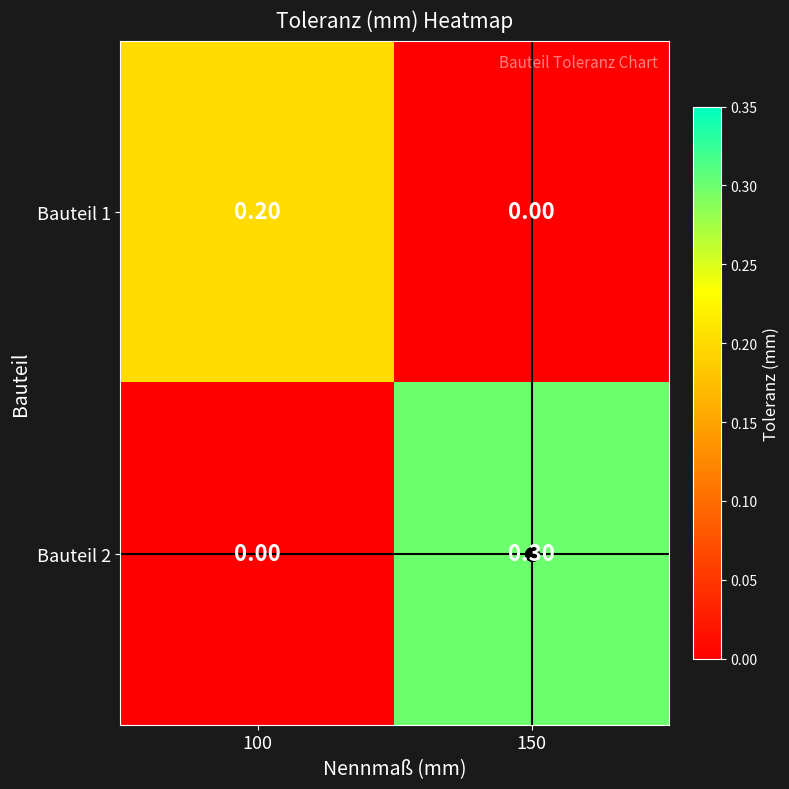

How many series are shown in this chart?

2